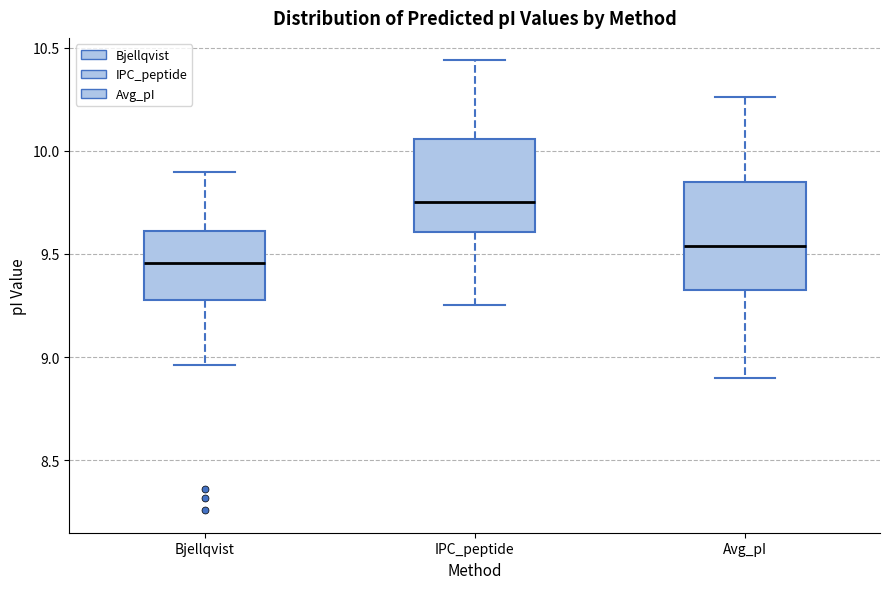

Reading left to right, read every box against the y-axis: the position of its median line, the range the box covers, and the ends of its whiskers. The values are not printed on the chart, so give them approximately, as read against the axis.

Bjellqvist: median 9.45, box 9.30 to 9.60, whiskers 8.95 to 9.90
IPC_peptide: median 9.75, box 9.60 to 10.05, whiskers 9.25 to 10.45
Avg_pI: median 9.55, box 9.35 to 9.85, whiskers 8.90 to 10.25